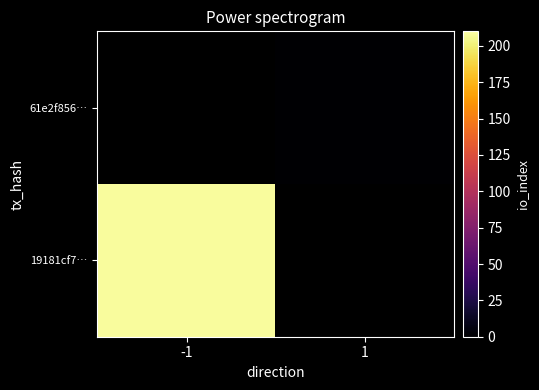

Which label corresponds to the largest value in the chart?

-1